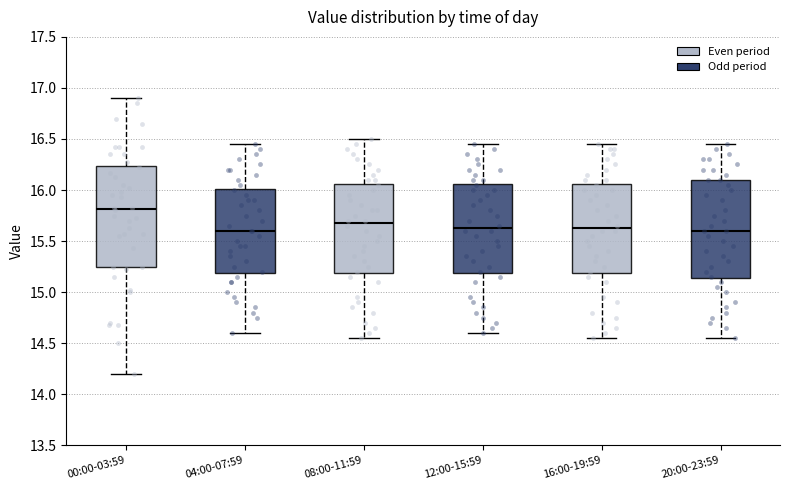

Where does the median line of the box for 04:00-07:59 sit on the y-axis? The values are not printed on the chart, so give them approximately, as read against the axis.

15.60